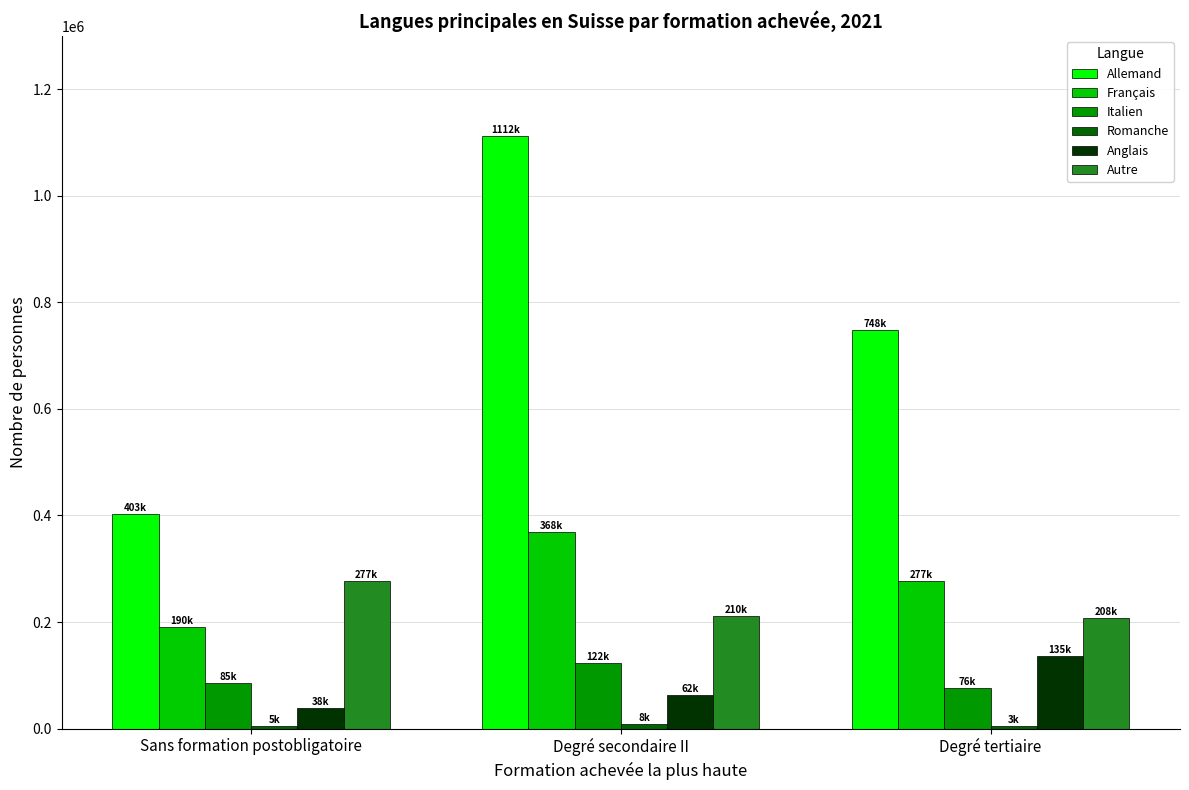

Is the value of Anglais at Sans formation postobligatoire greater than the value of Français at Degré tertiaire?

No